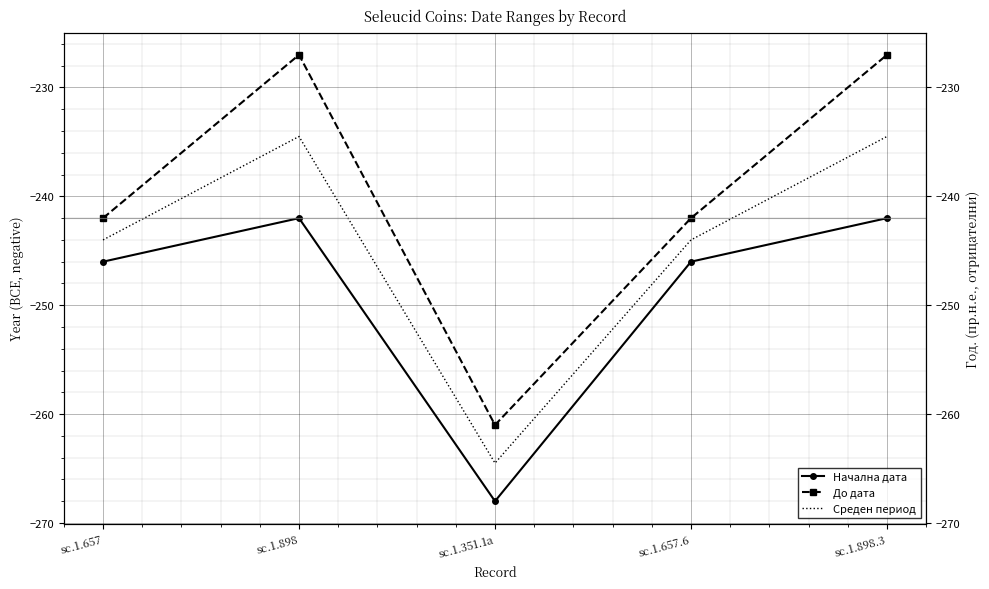

Reading right to left, extract all data points from this chart.

Начална дата: sc.1.898.3=-242.0	sc.1.657.6=-246.0	sc.1.351.1a=-268.0	sc.1.898=-242.0	sc.1.657=-246.0
До дата: sc.1.898.3=-227.0	sc.1.657.6=-242.0	sc.1.351.1a=-261.0	sc.1.898=-227.0	sc.1.657=-242.0
Среден период: sc.1.898.3=-234.5	sc.1.657.6=-244.0	sc.1.351.1a=-264.5	sc.1.898=-234.5	sc.1.657=-244.0